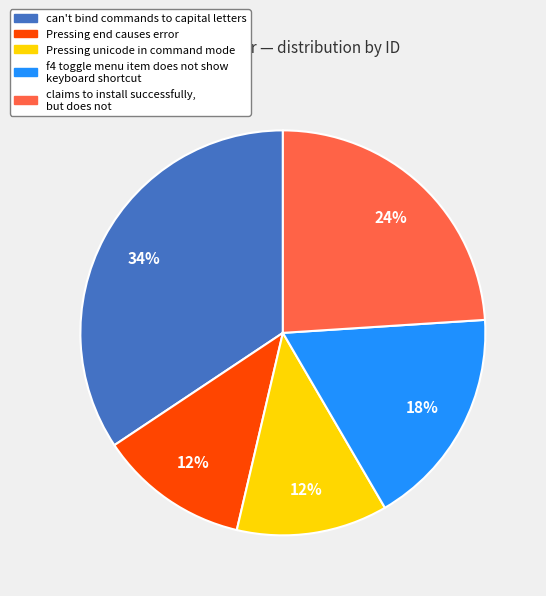

To the nearest percent, what is the difference between the largest and smallest slice percentages?

22%